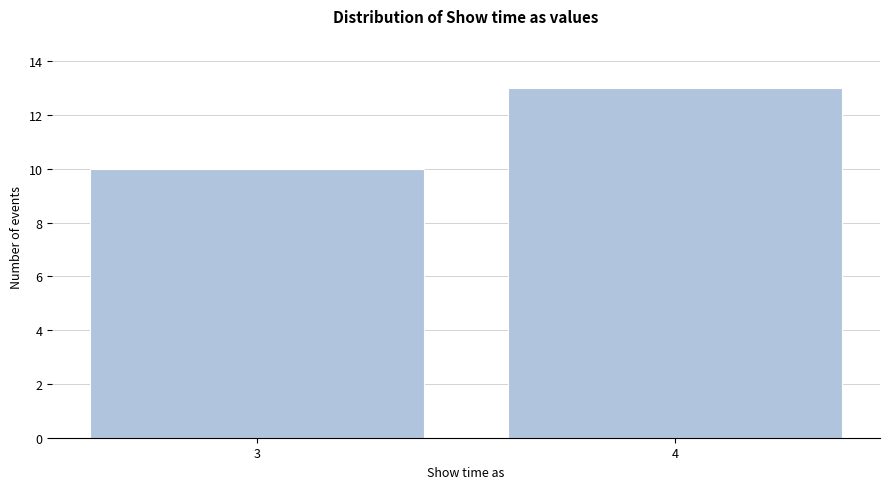

Reading left to right, transcribe all the data shown in this chart.

10	13